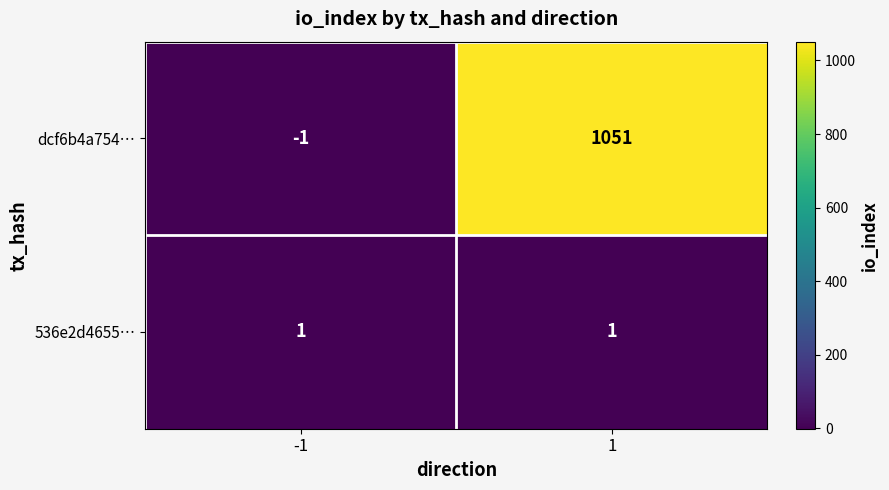

Which series changed the most between -1 and 1?

dcf6b4a754…